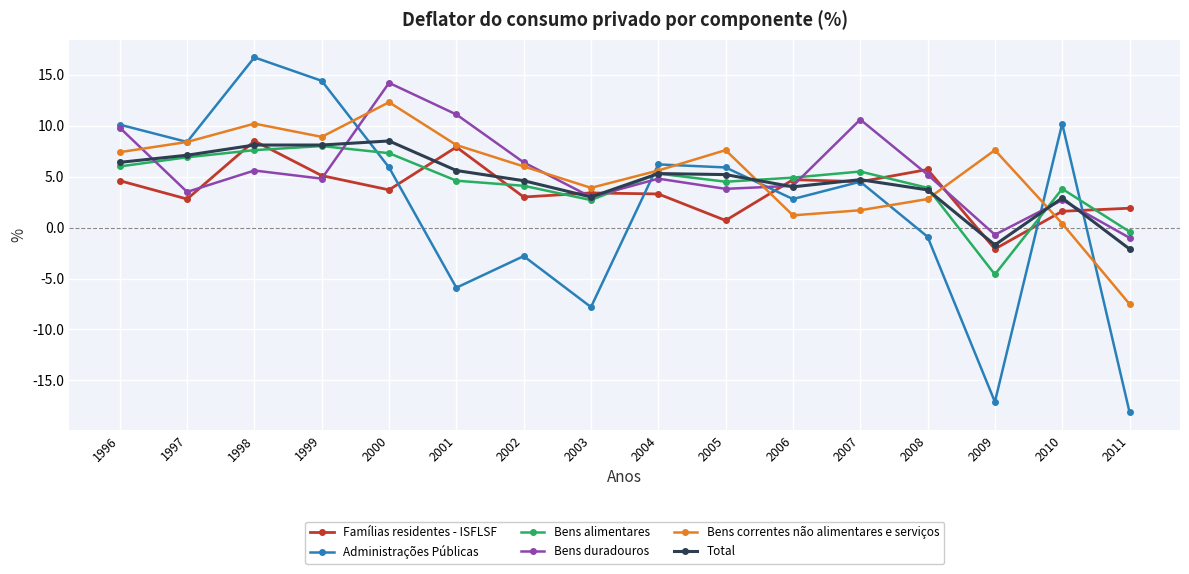

Does the chart have visible grid lines?

Yes